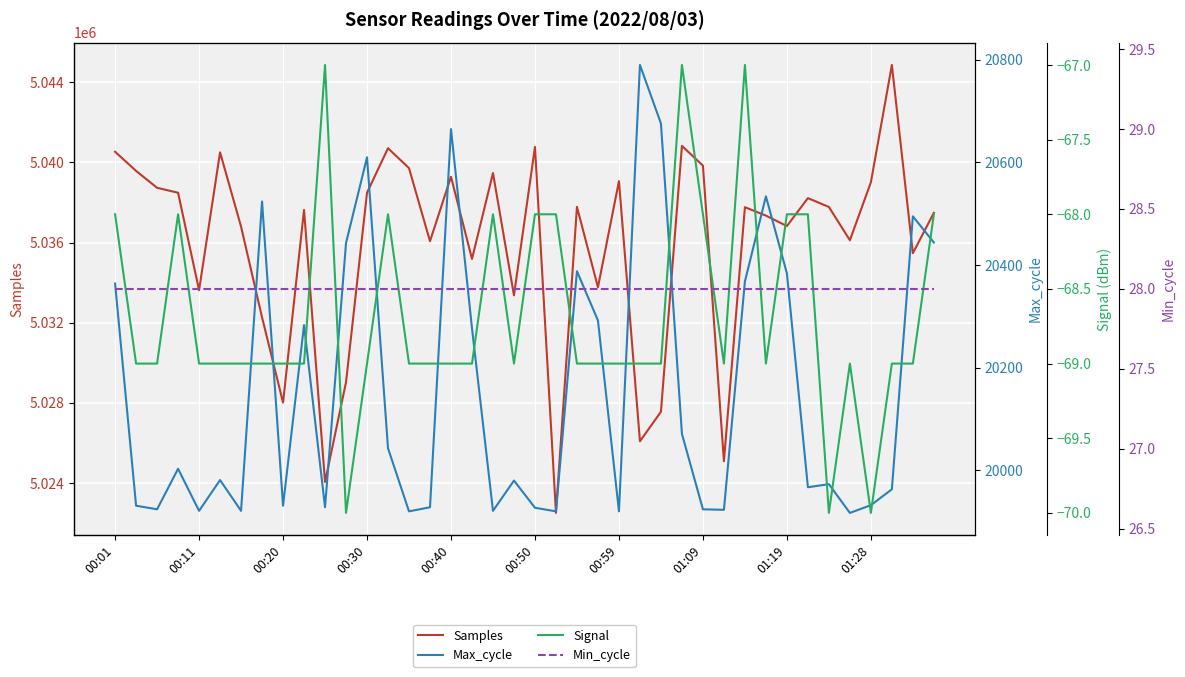

What is the highest value of the Samples series?

5044858